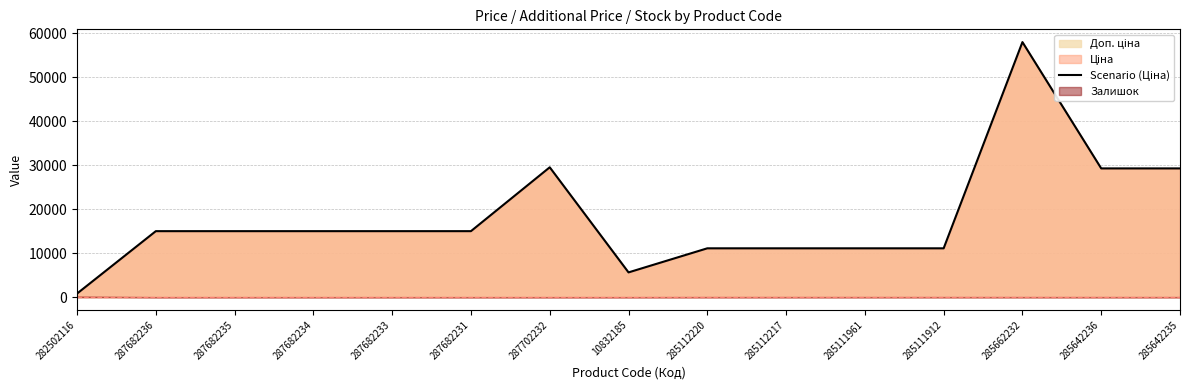

What position from the right is 287682234?

12